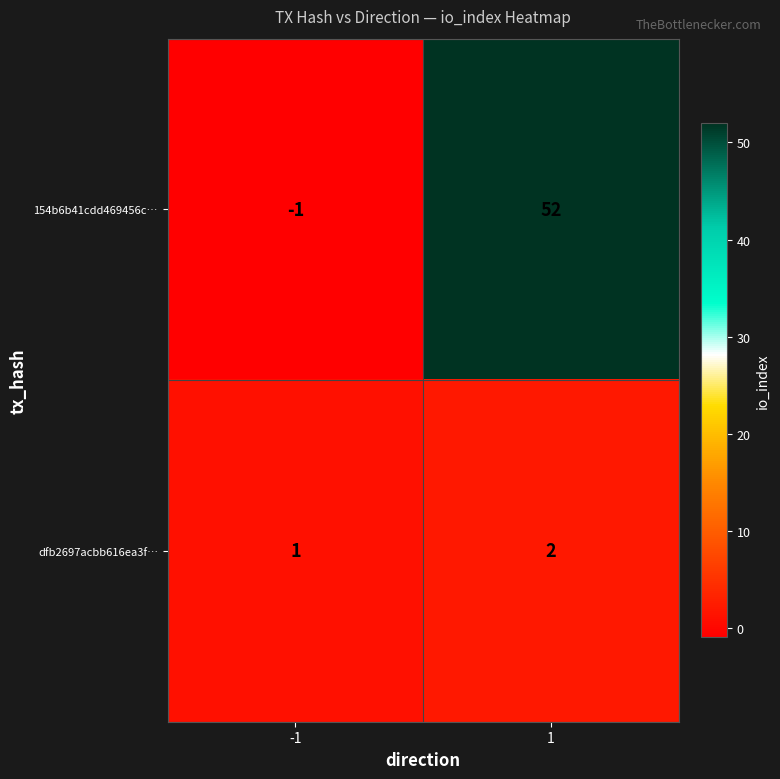

What is the difference between the highest and lowest values at 1?

50